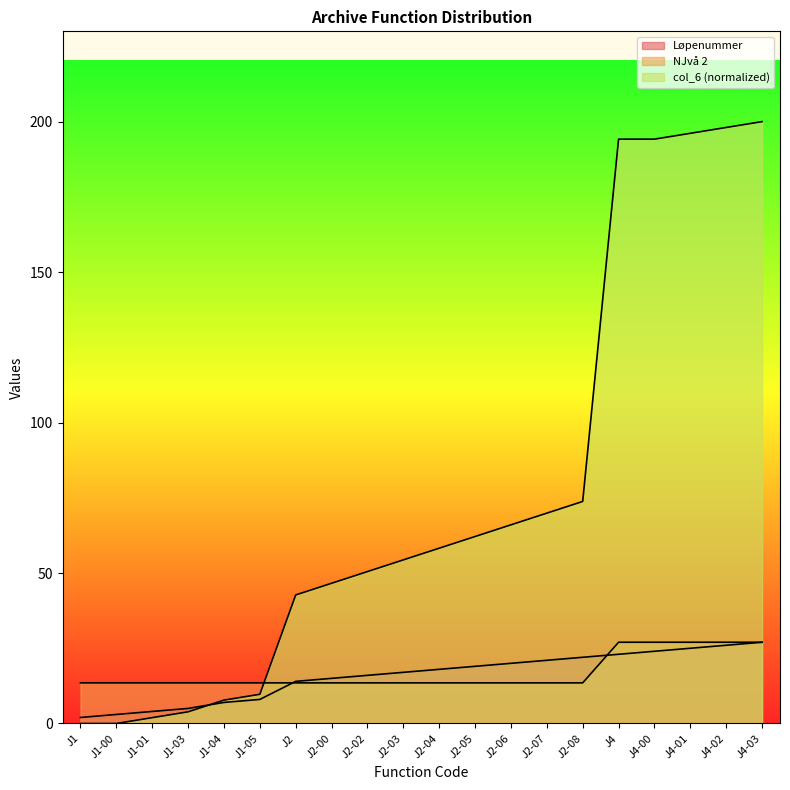

What is the label of the 8th point from the right?

J2-06